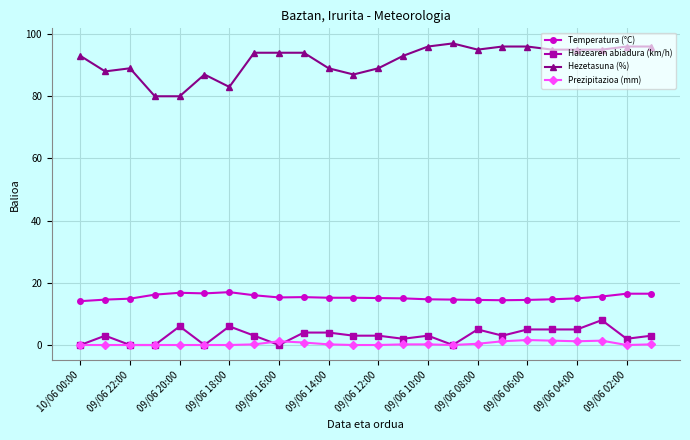

Which series has the largest range (max minus min)?

Hezetasuna (%)